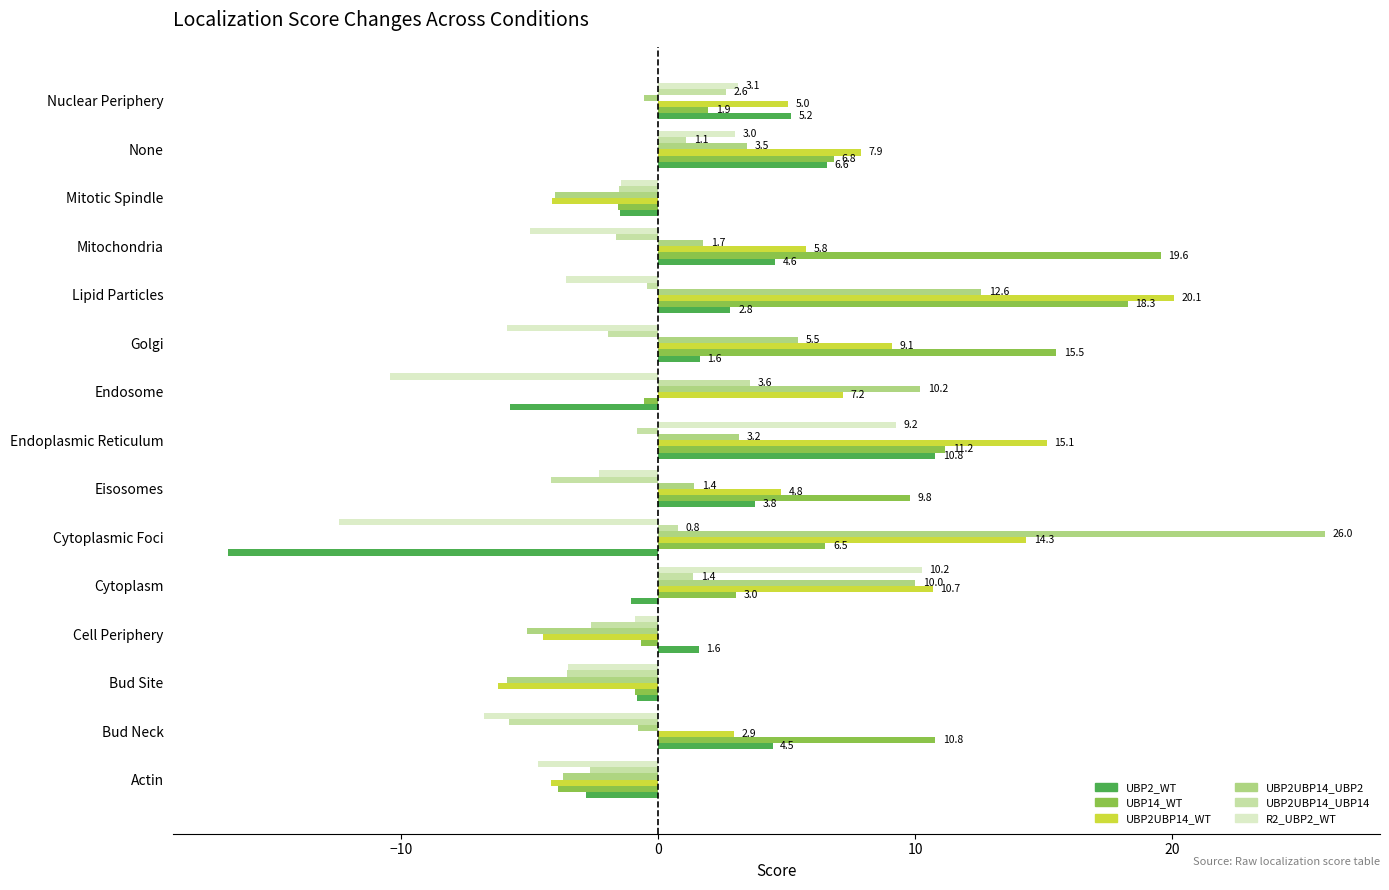

The value of UBP2UBP14_UBP2 at Endoplasmic Reticulum is 3.2. True or false?

True